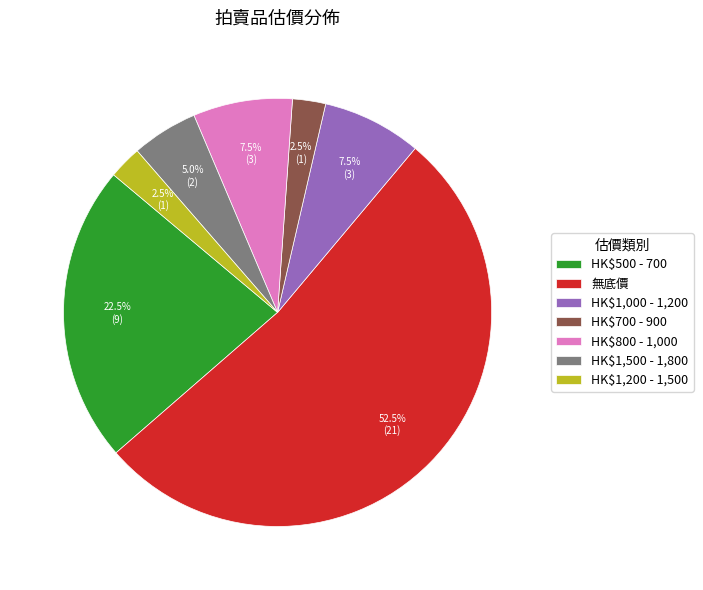

Is there a majority slice in this chart?

Yes